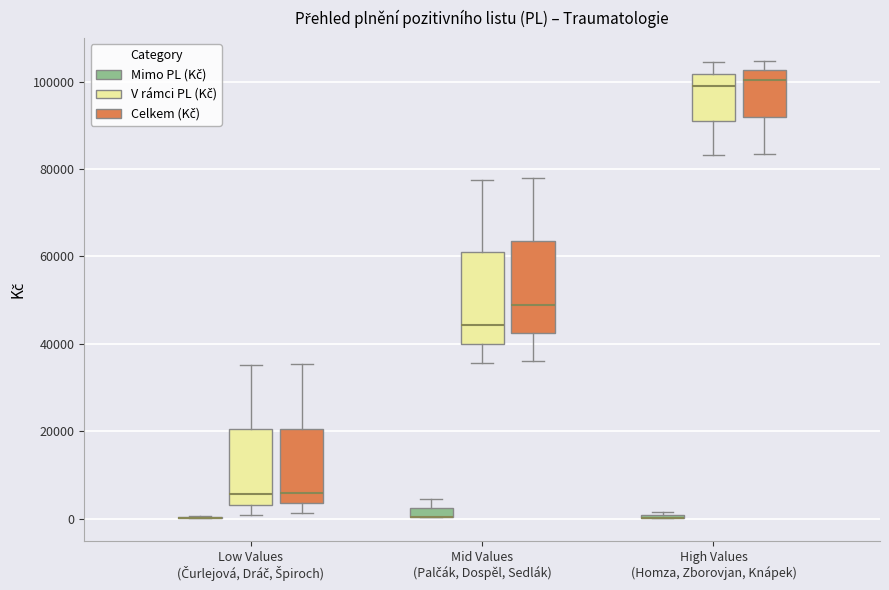

Where is the lower edge of the box for Mid Values (Palčák, Dospěl, Sedlák) (Mimo PL (Kč)) on the y-axis? The values are not printed on the chart, so give them approximately, as read against the axis.

0